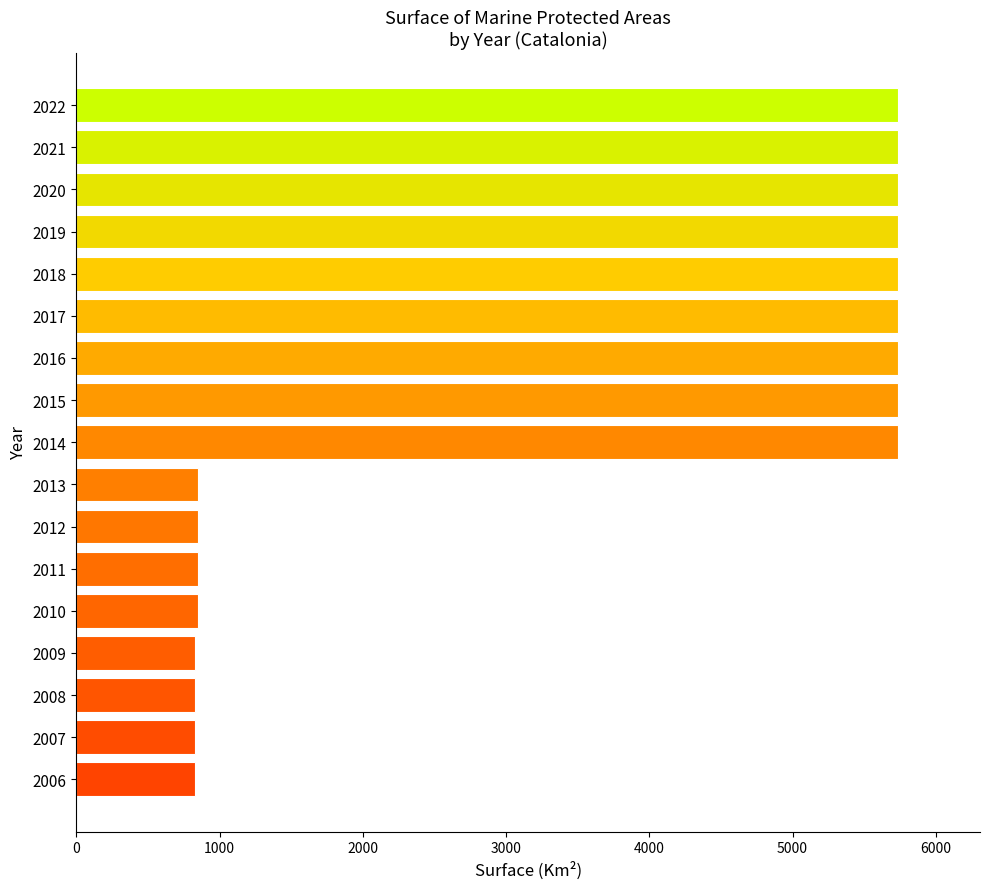

What is the minimum value shown in the chart?

830.5